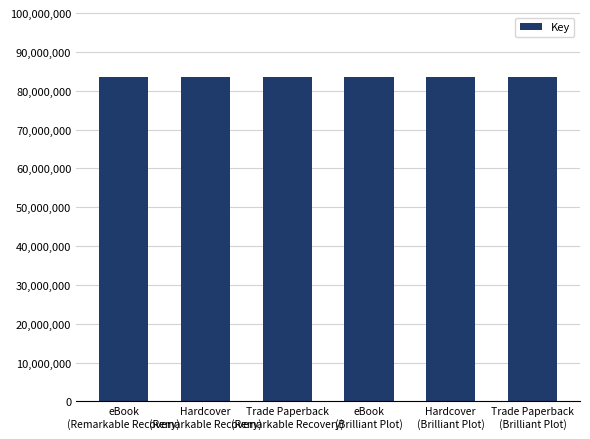

The chart shows a value of 83474844 at Hardcover
(Brilliant Plot). True or false?

True